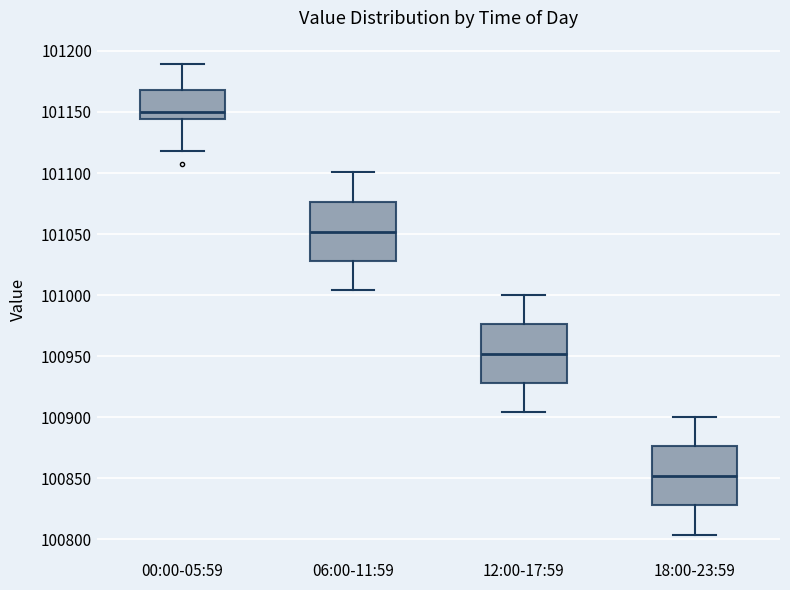

Reading left to right, transcribe this box plot: for each box, give where its median line is, the range the box spans, and where its two whiskers end, as read against the y-axis. The values are not printed on the chart, so give them approximately, as read against the axis.

00:00-05:59: median 101150, box 101145 to 101170, whiskers 101120 to 101190
06:00-11:59: median 101050, box 101030 to 101075, whiskers 101005 to 101100
12:00-17:59: median 100950, box 100930 to 100975, whiskers 100905 to 101000
18:00-23:59: median 100850, box 100830 to 100875, whiskers 100805 to 100900